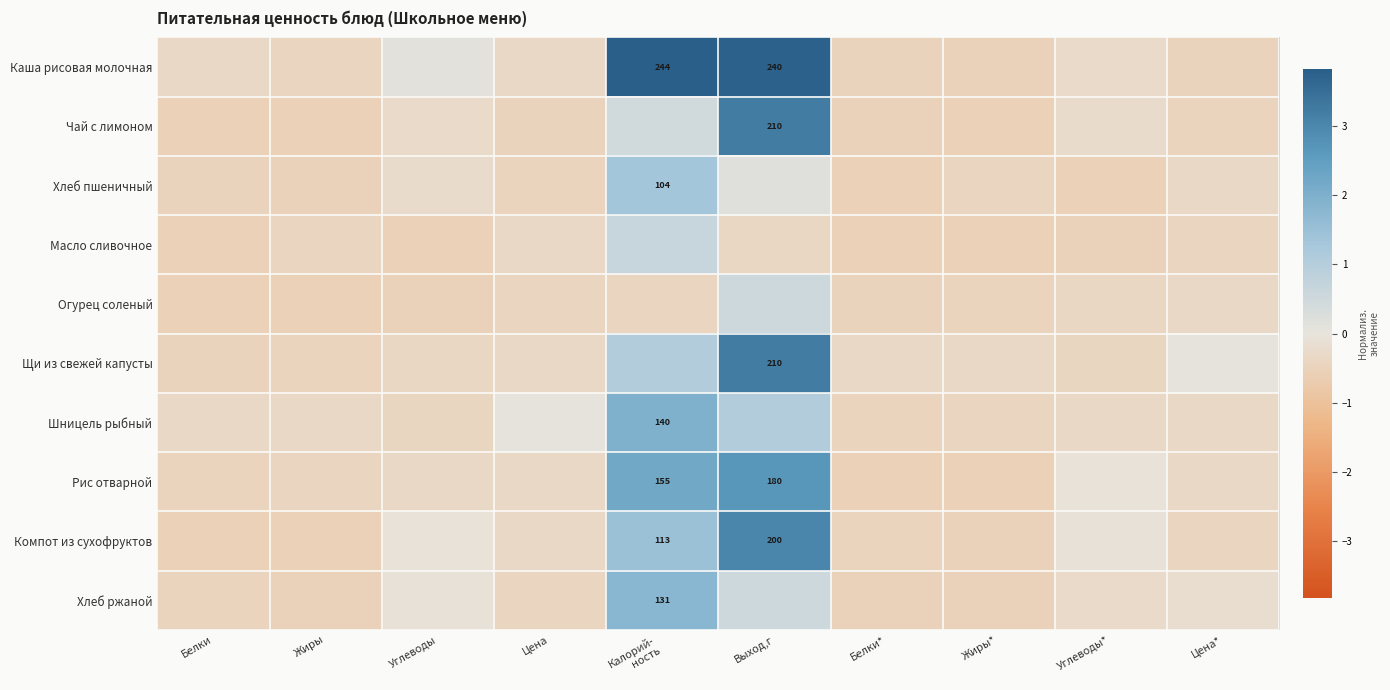

How many distinct data groups are displayed?

10